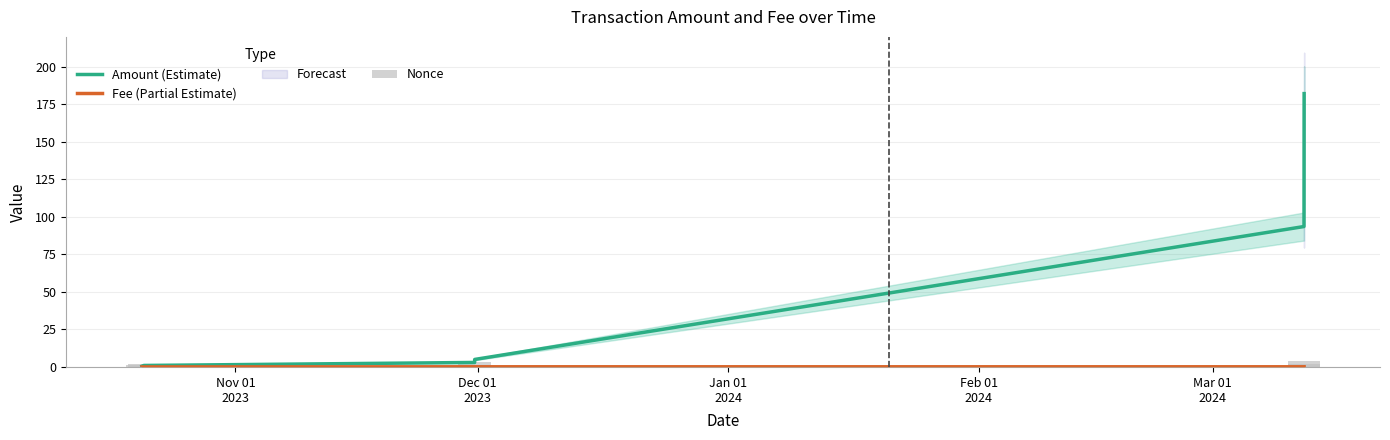

What is the difference between the maximum and minimum values in the Amount (Estimate) series?

181.5